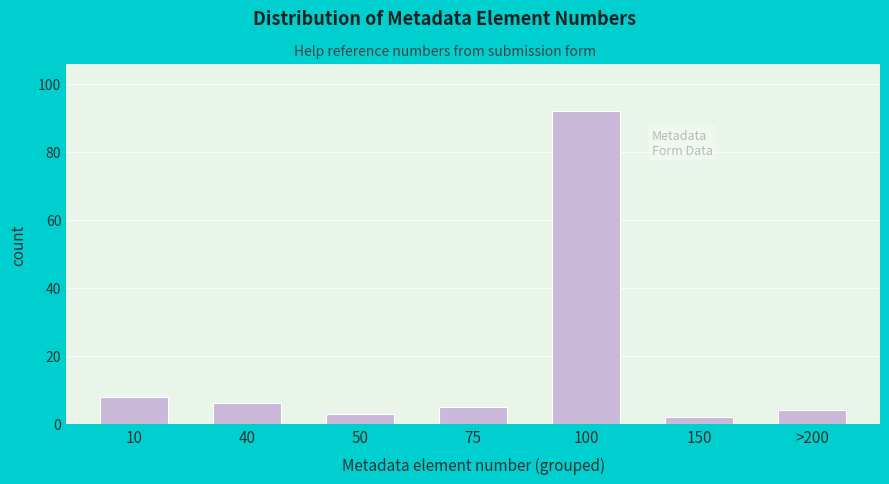

Reading right to left, extract all data points from this chart.

>200=4	150=2	100=92	75=5	50=3	40=6	10=8